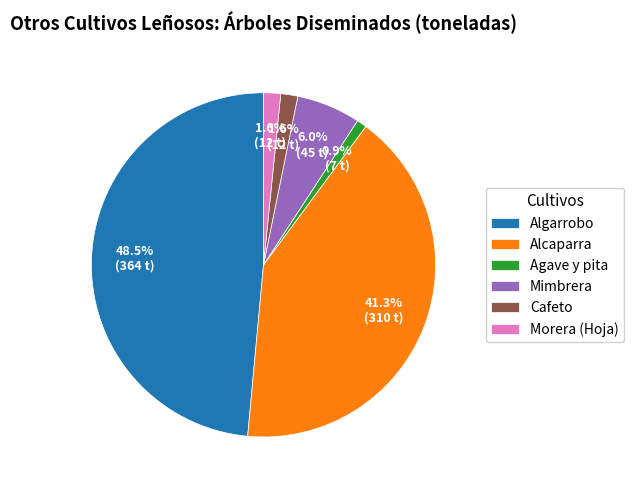

What portion of the pie excludes Morera (Hoja)?

98.4%